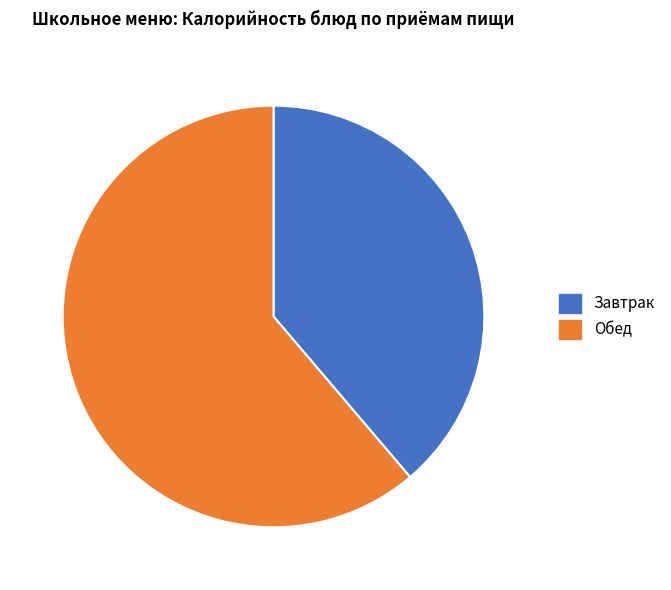

Does any single category account for the majority?

Yes